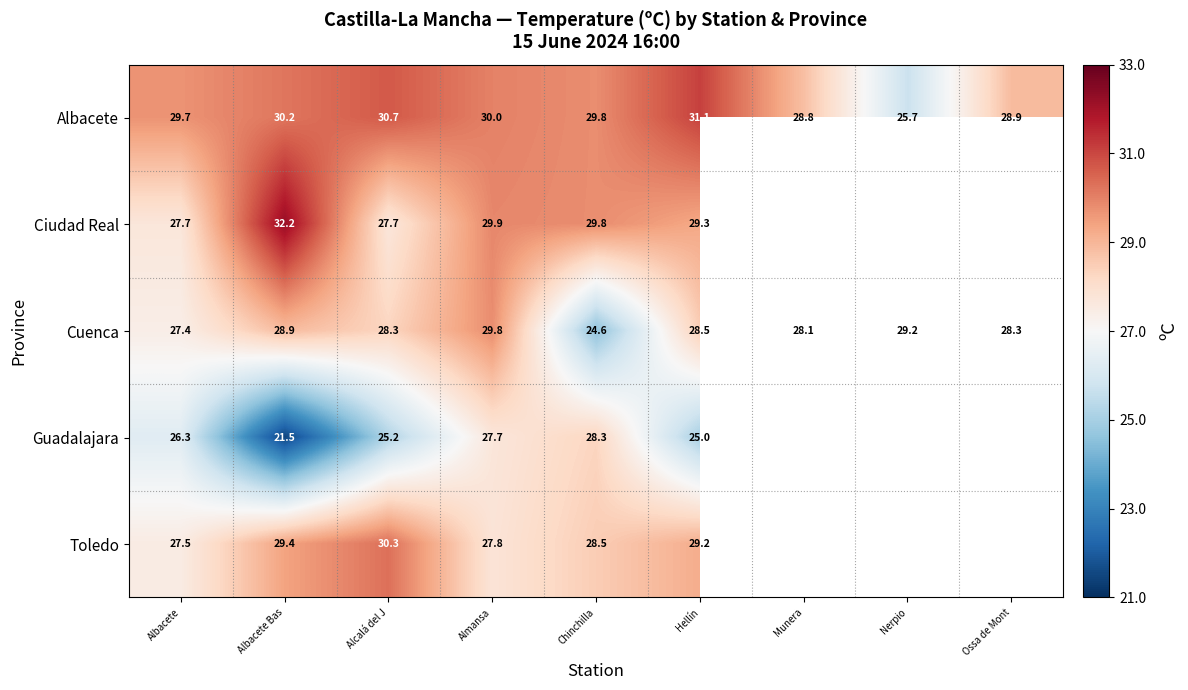

True or false: Ciudad Real has a value of 27.7 at Albacete.

True